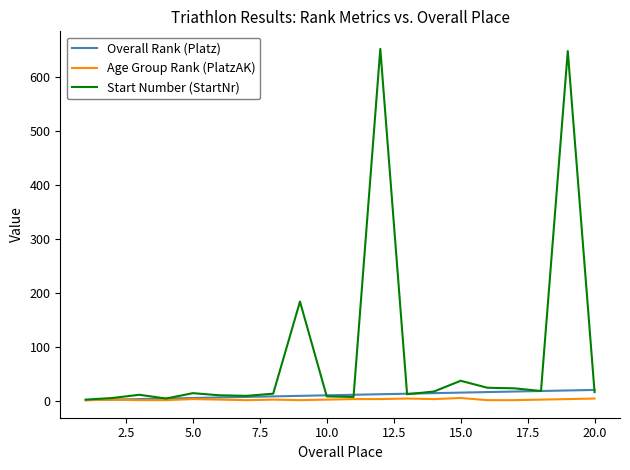

What is the lowest value of the Age Group Rank (PlatzAK) series?

1